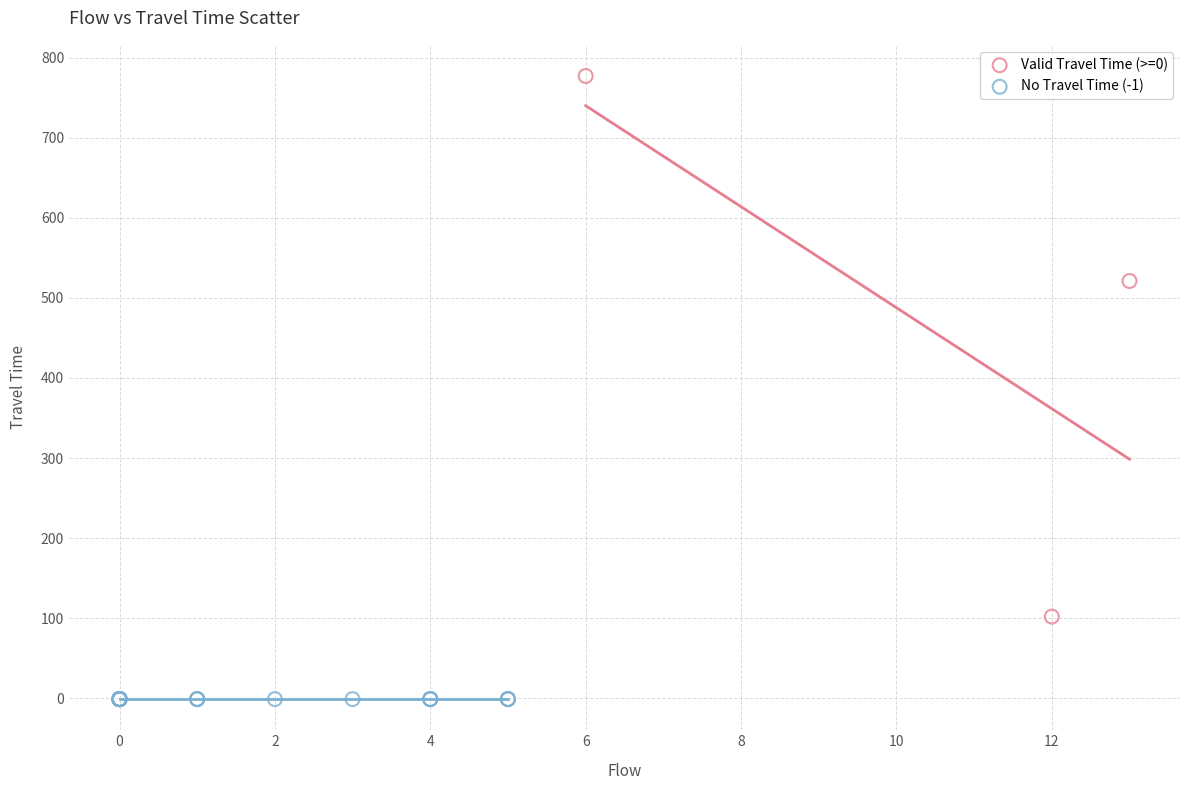

Which series reaches the minimum Y coordinate?

No Travel Time (-1)